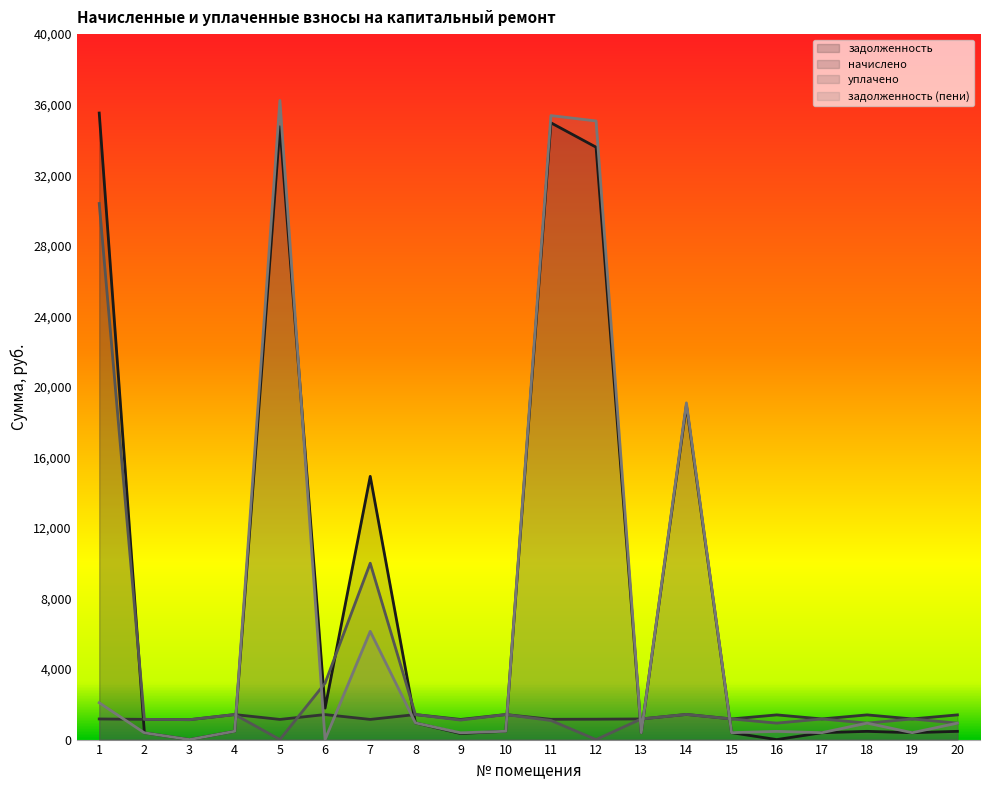

What is the sum of all задолженность values?

179616.3